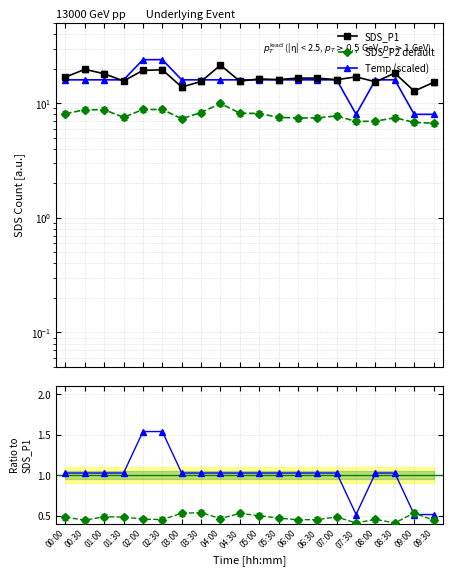

At how many categories does at least one series exceed 0?

20